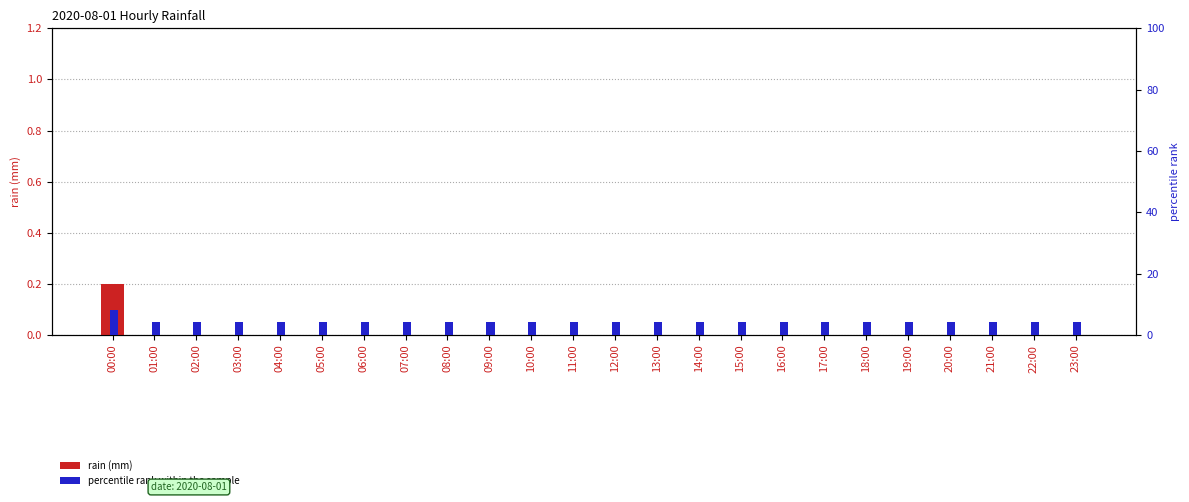

Is it true that percentile rank within the sample equals 4.2 at 22:00?

True